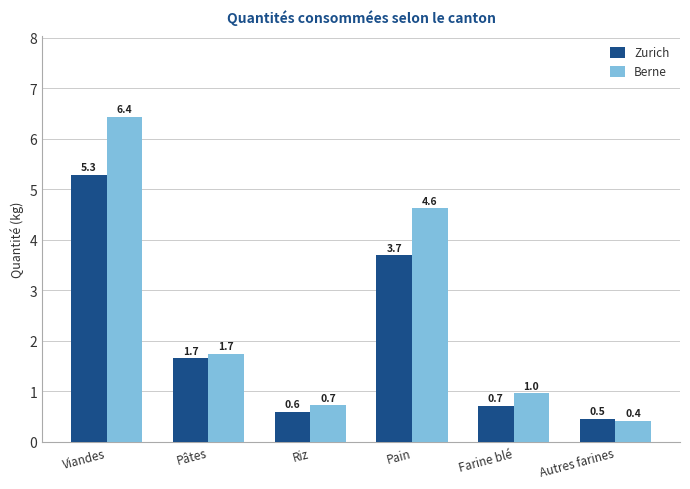

How many data points in Berne are above 1?

3